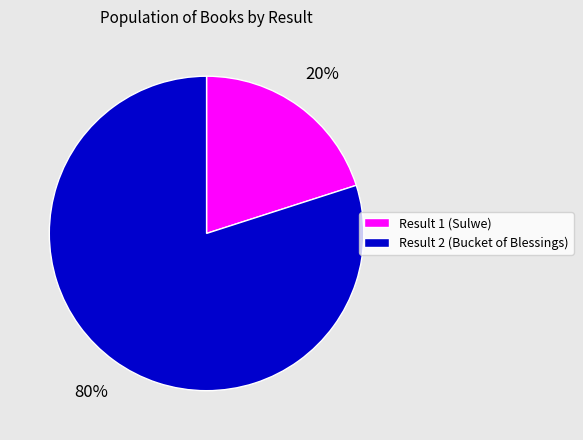

Which slice is the smallest?

Result 1 (Sulwe)